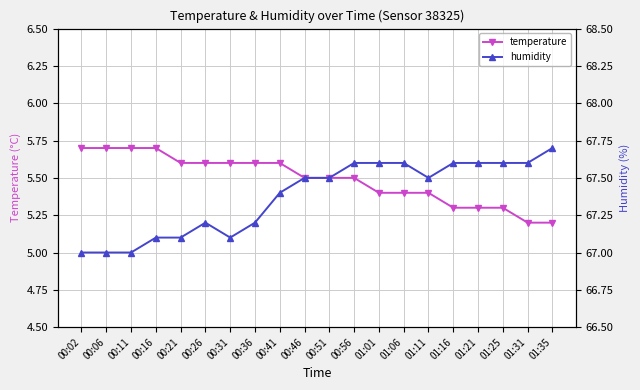

What is the lowest value of the temperature series?

5.2